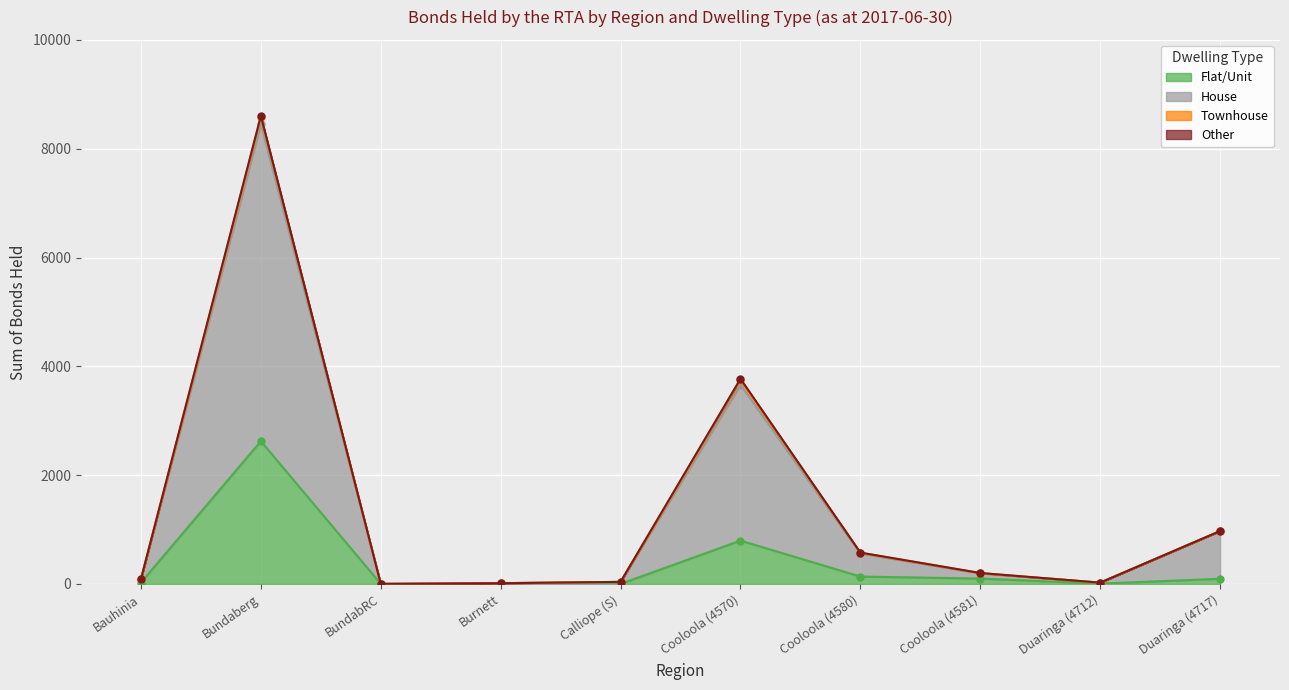

The House series shows 14 at Burnett. True or false?

True